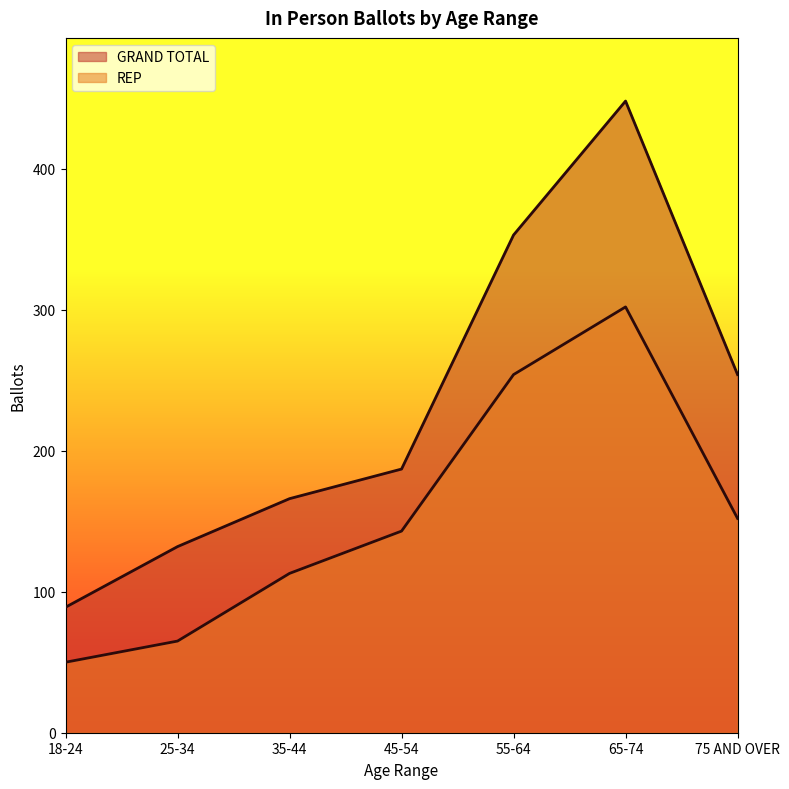

Reading left to right, what are all the values shown in this chart?

GRAND TOTAL: 89	132	166	187	353	448	254
REP: 50	65	113	143	254	302	152